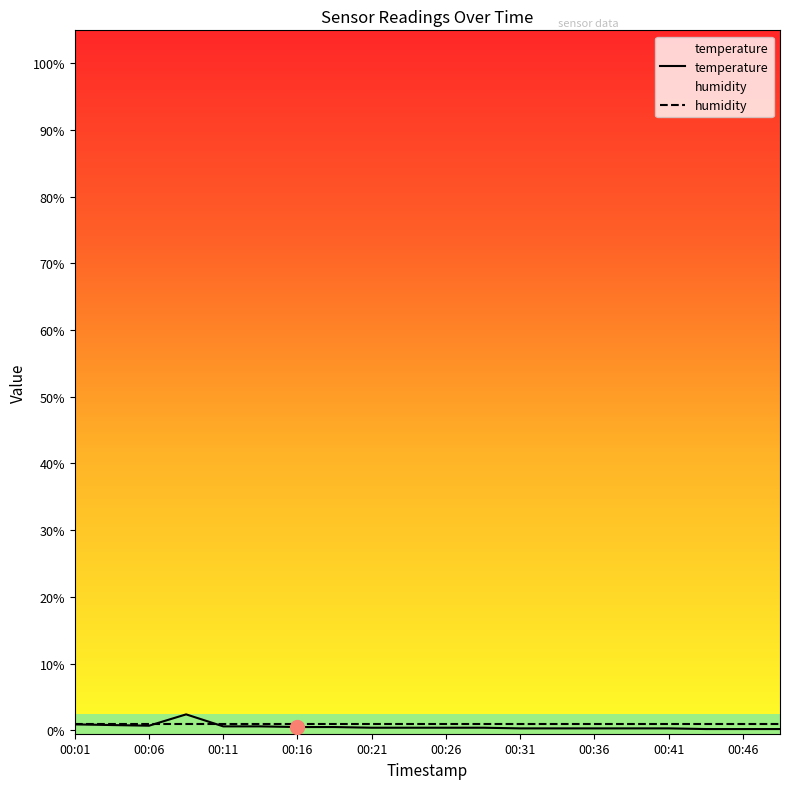

True or false: temperature has more than 1 points higher than both neighbors.

False